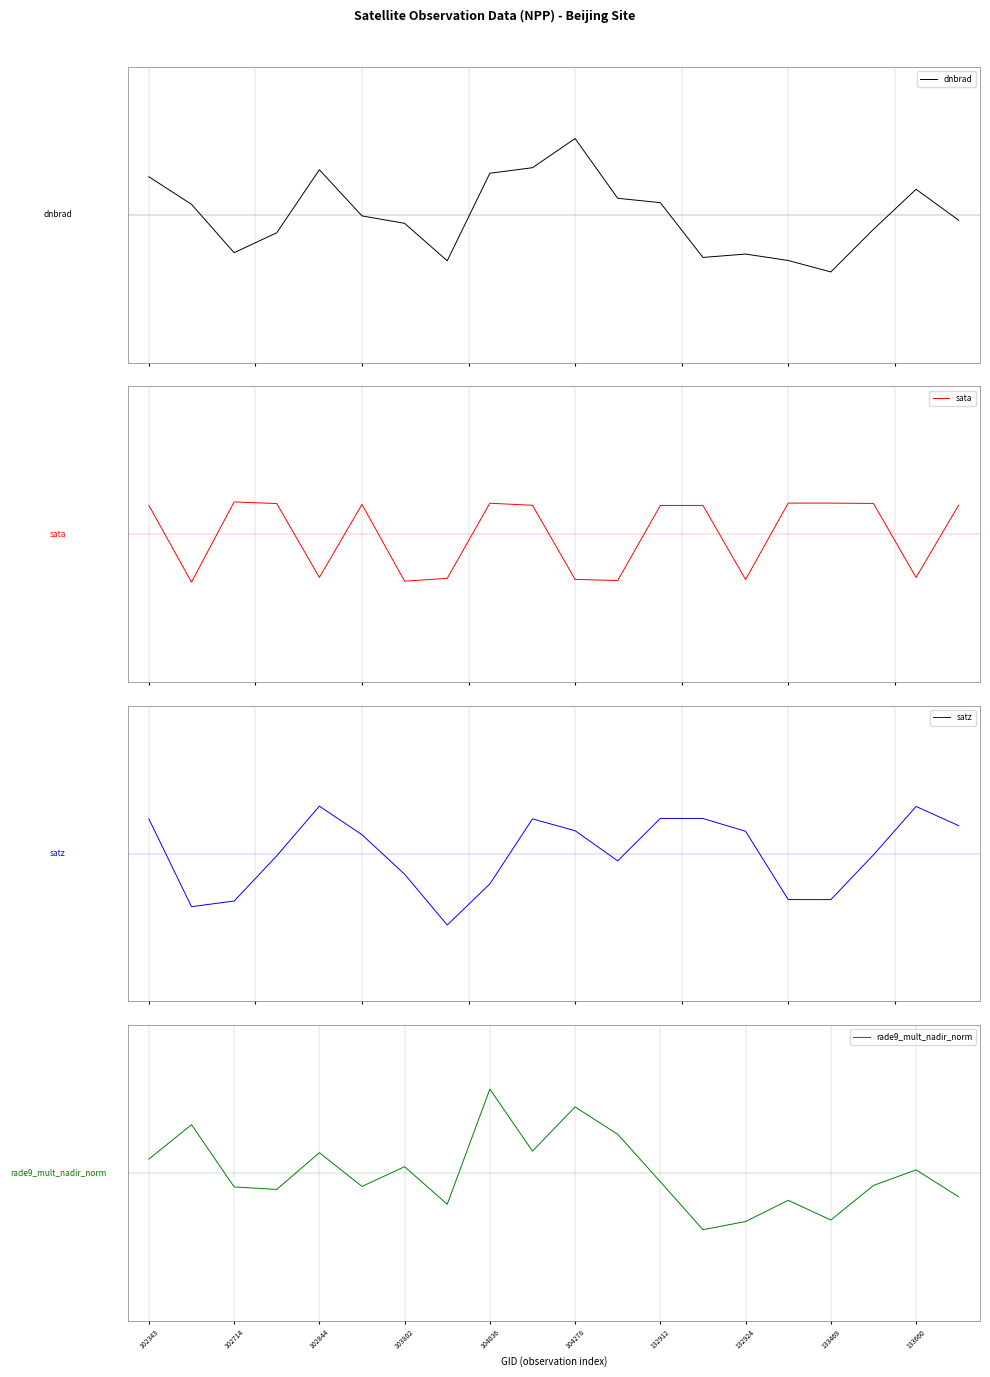

At how many categories does at least one series exceed 2?

2